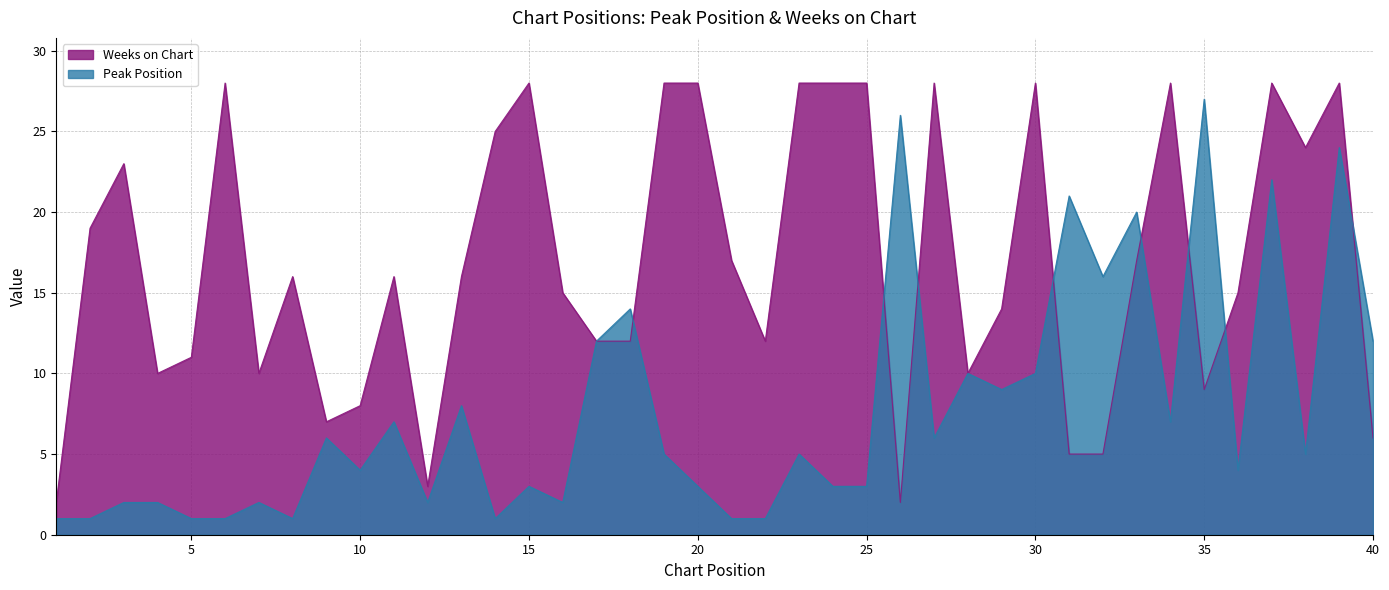

List the series in order of their overall mean, lowest first.

Peak Position, Weeks on Chart